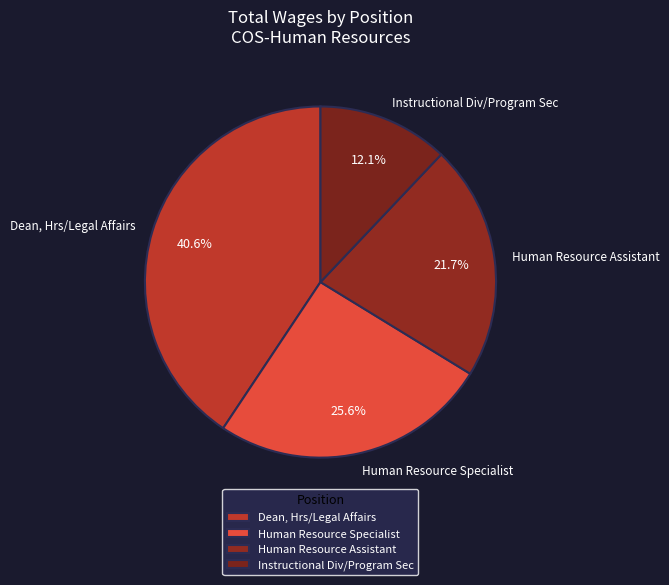

Combined, what portion of the pie is Human Resource Assistant and Human Resource Specialist?

47.3%